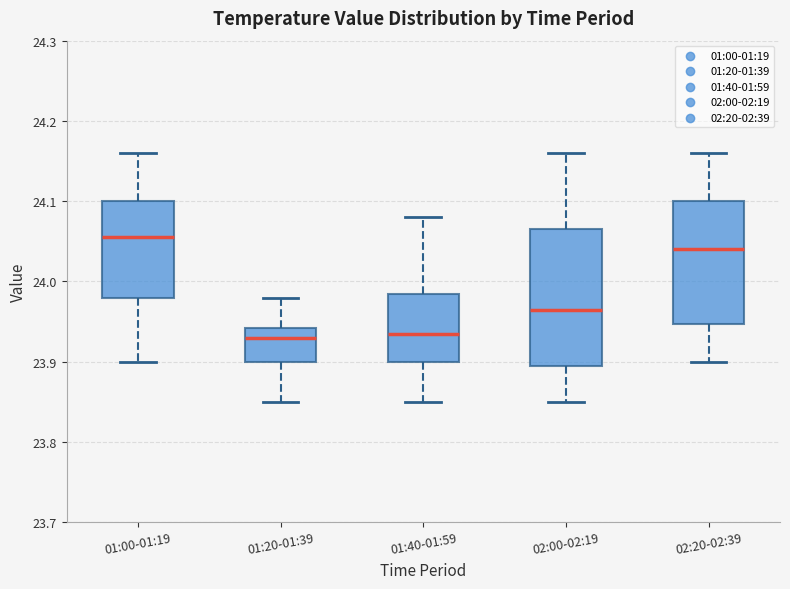

Where does the lower whisker of the box for 02:00-02:19 end on the y-axis? The values are not printed on the chart, so give them approximately, as read against the axis.

23.85